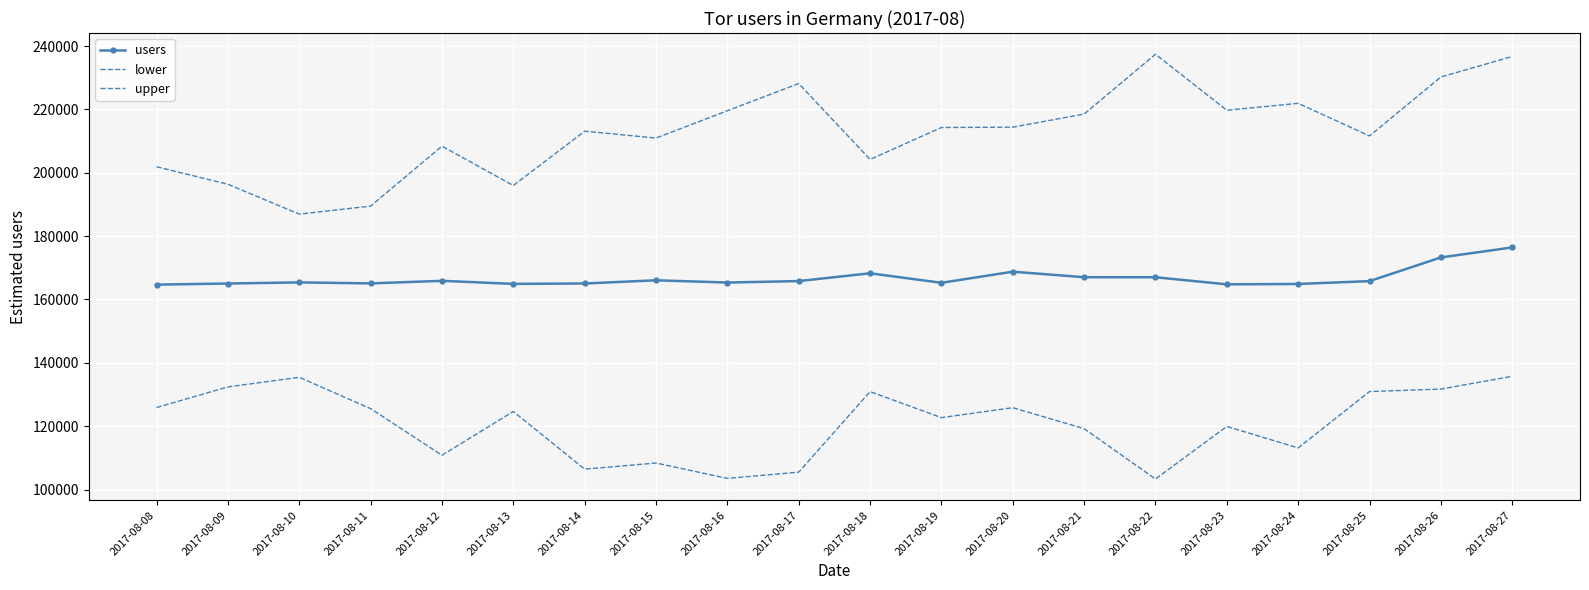

Rank the series at 2017-08-10 from highest to lowest value.

upper, users, lower